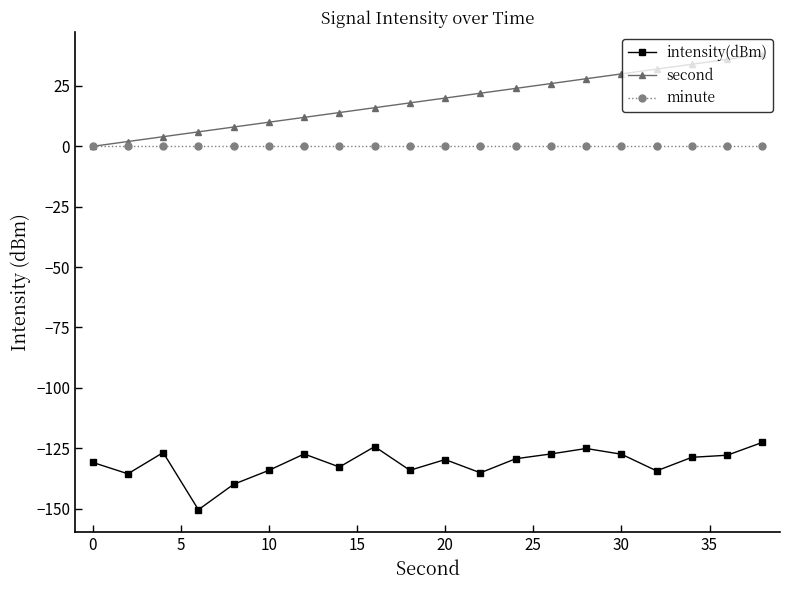

What is the value of the second point at the 7th from the left?

12.0